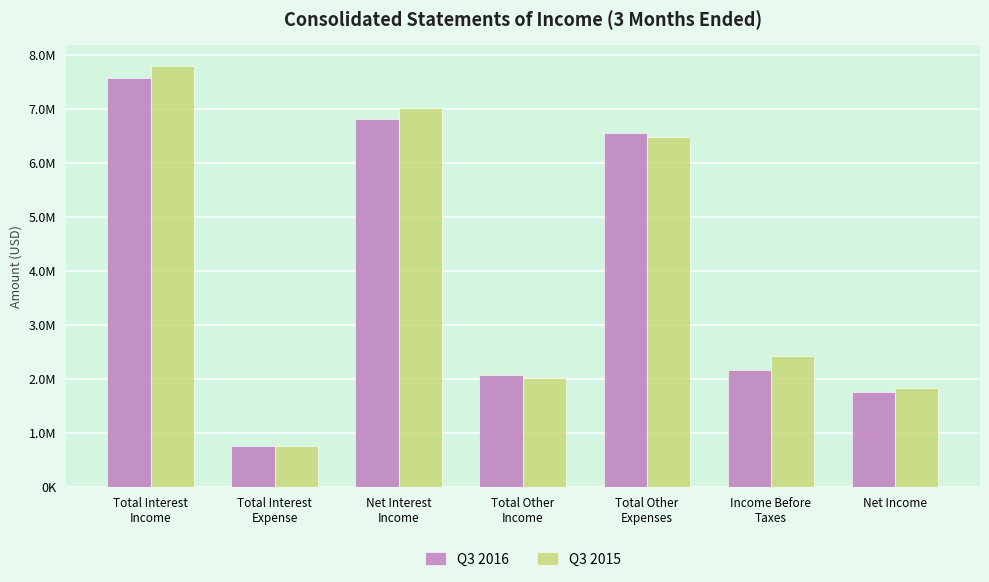

Rank the categories by Q3 2016 value from highest to lowest.

Total Interest
Income, Net Interest
Income, Total Other
Expenses, Income Before
Taxes, Total Other
Income, Net Income, Total Interest
Expense